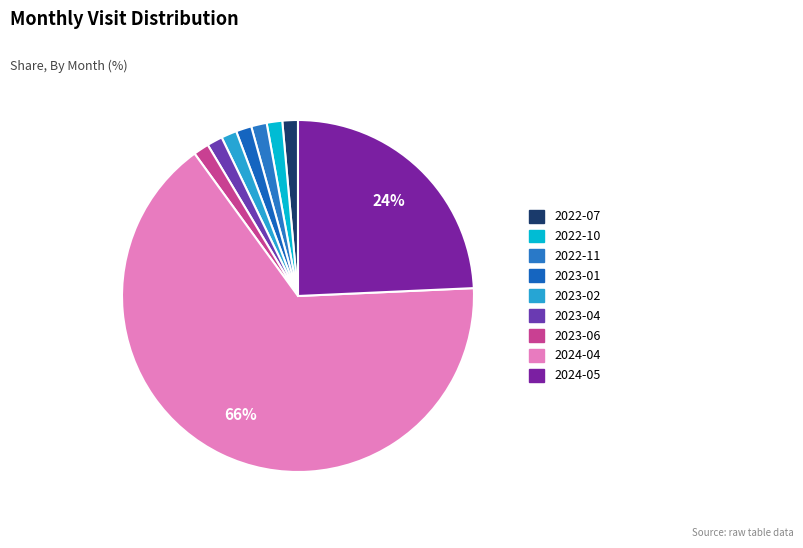

The 2024-05 slice represents 24% of the pie. True or false?

True